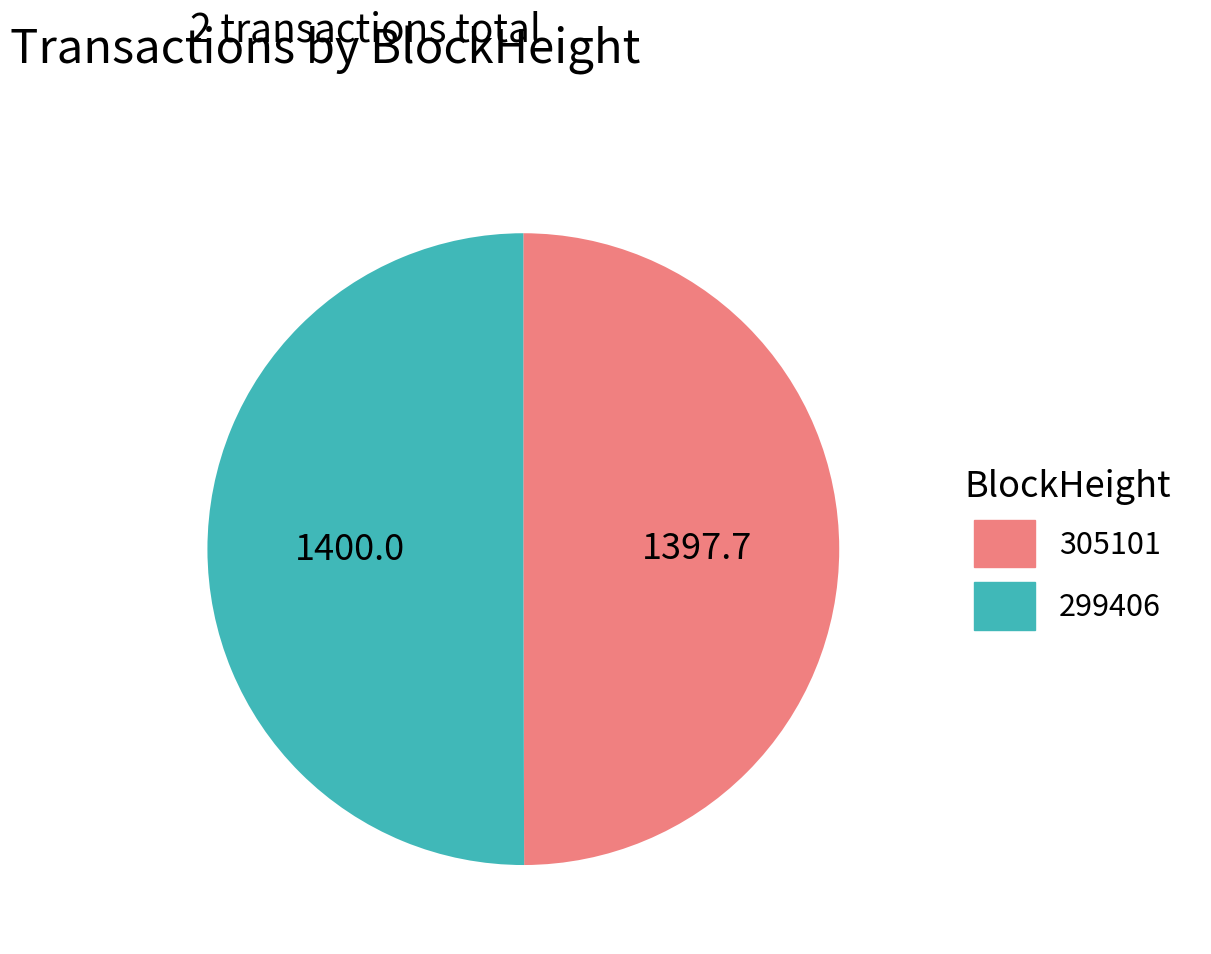

Do 305101 and 299406 together represent more than half of the pie?

Yes